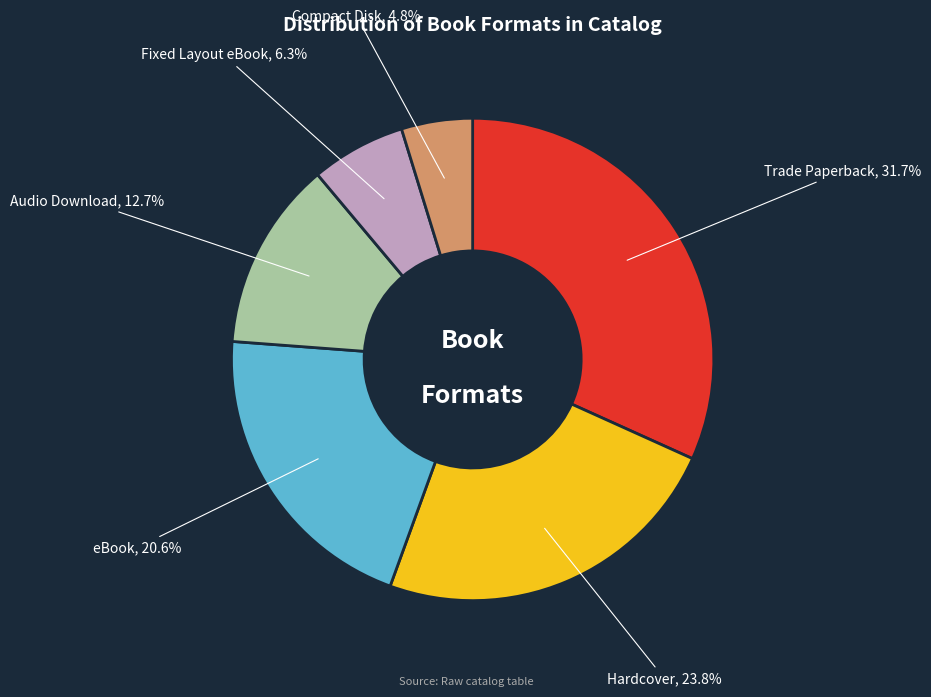

True or false: Audio Download accounts for 19% of the total.

False